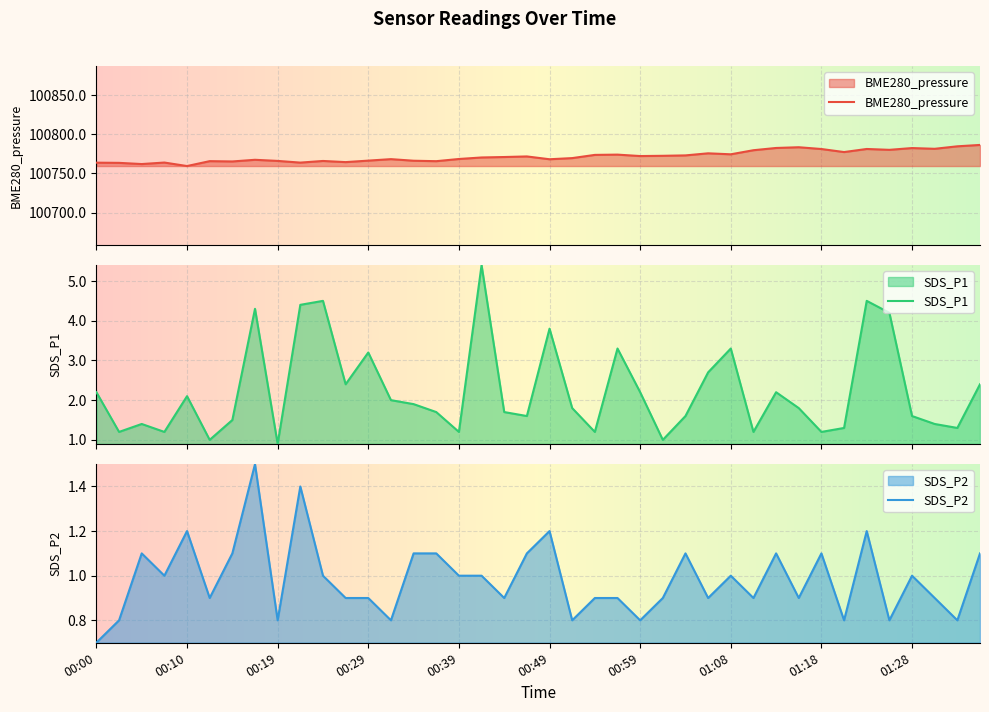

What is the smallest value displayed?

0.7